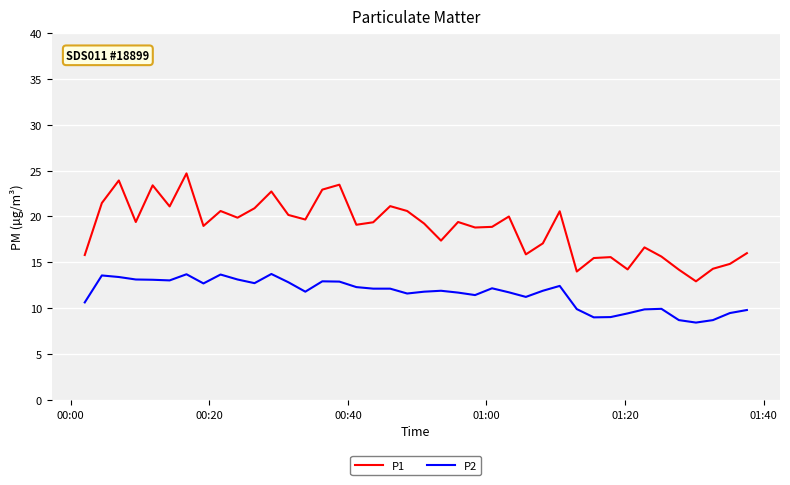

What is the highest value of the P1 series?

24.7